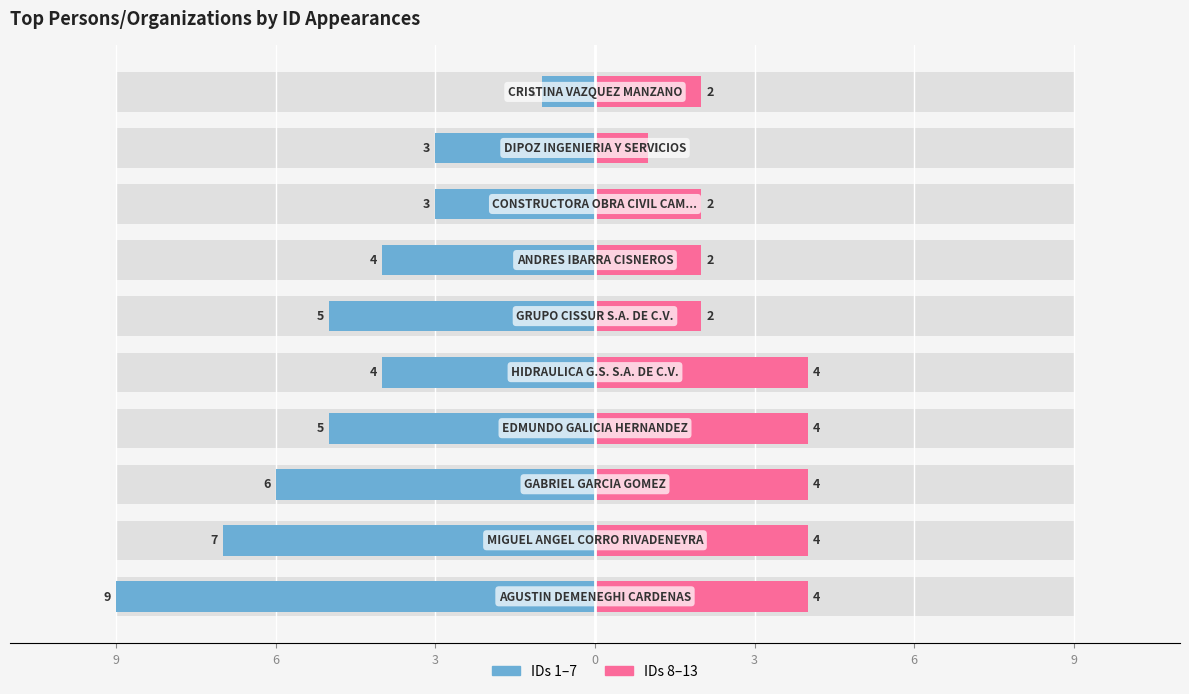

How many groups of bars are there?

10